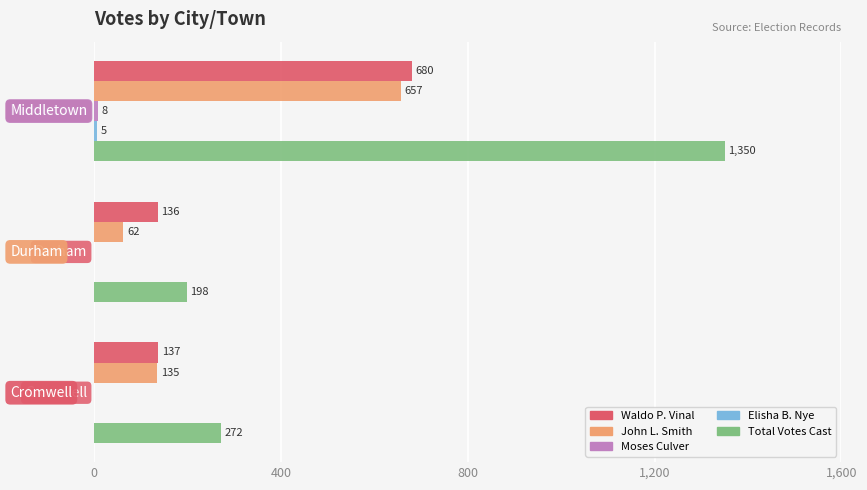

What is the maximum value shown in the chart?

1350